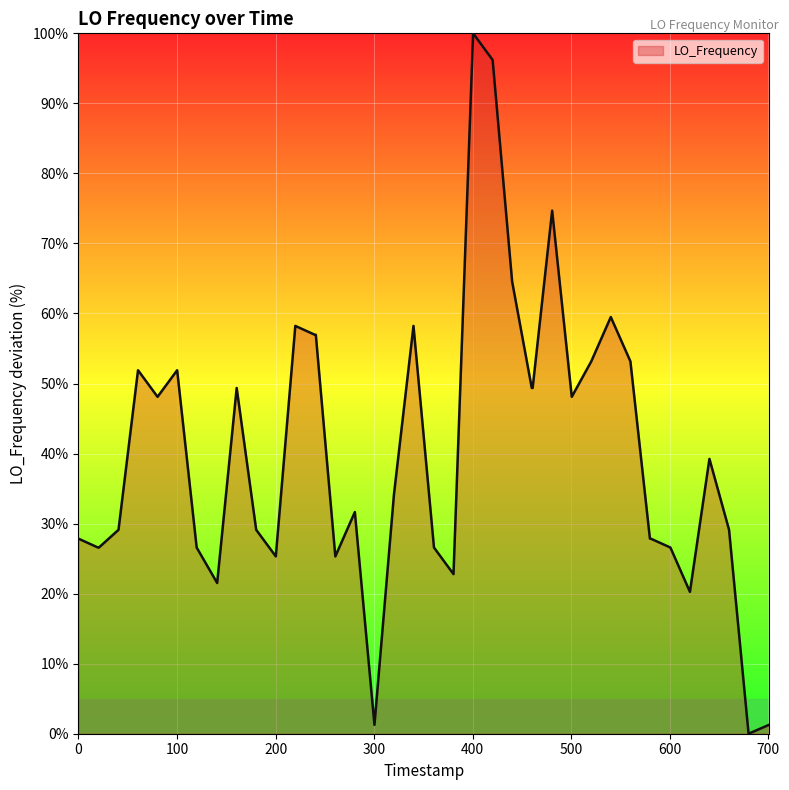

What is the maximum value shown in the chart?

100.0